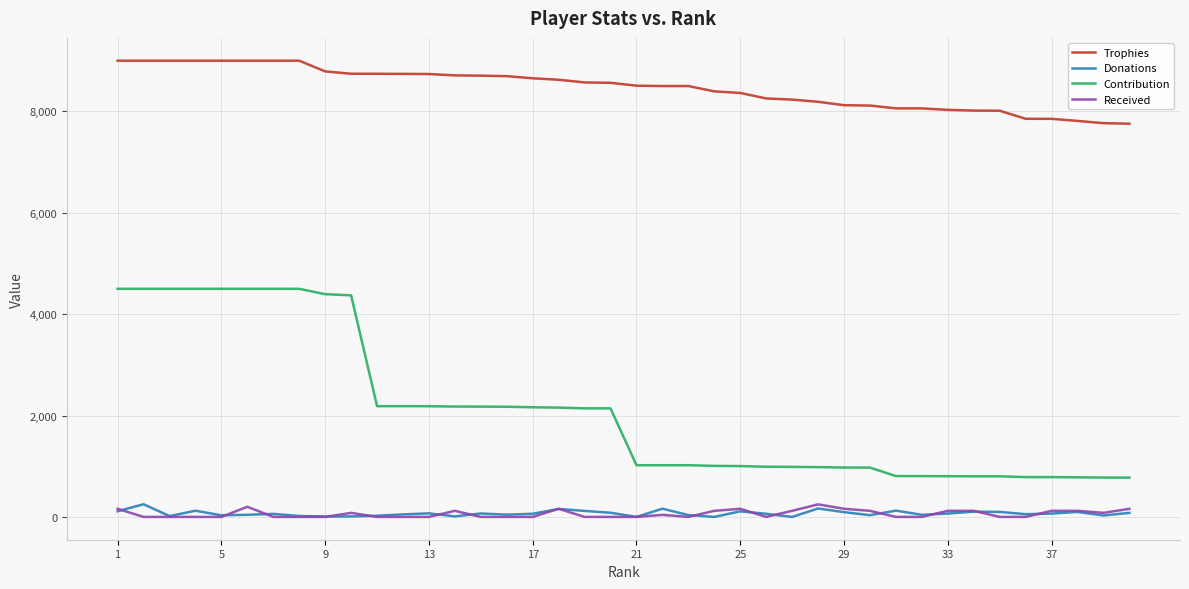

Which series has the widest spread of values?

Contribution